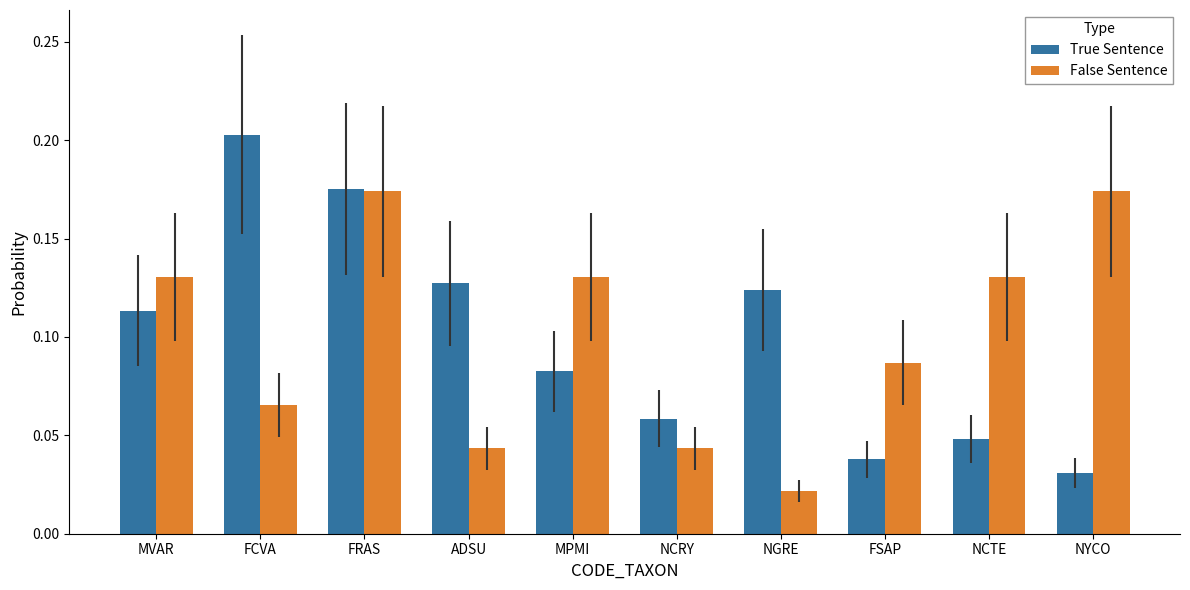

Which series has the widest spread of values?

True Sentence